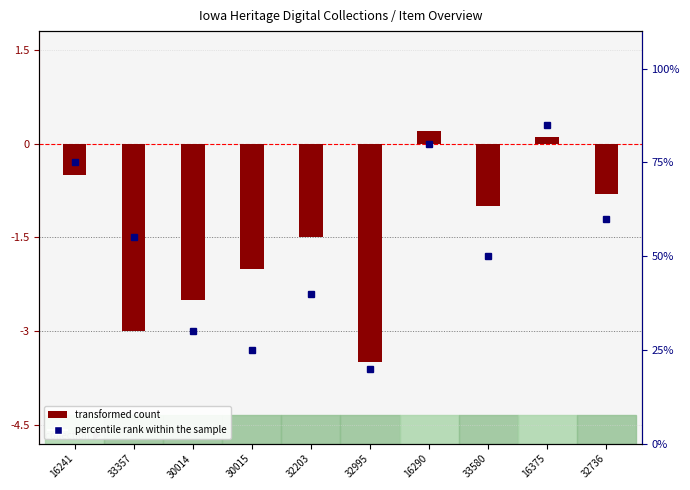

Reading right to left, transcribe all the data shown in this chart.

transformed count: 32736=-0.8	16375=0.1	33580=-1.0	16290=0.2	32995=-3.5	32203=-1.5	30015=-2.0	30014=-2.5	33357=-3.0	16241=-0.5
percentile rank within the sample: 32736=60.0	16375=85.0	33580=50.0	16290=80.0	32995=20.0	32203=40.0	30015=25.0	30014=30.0	33357=55.0	16241=75.0